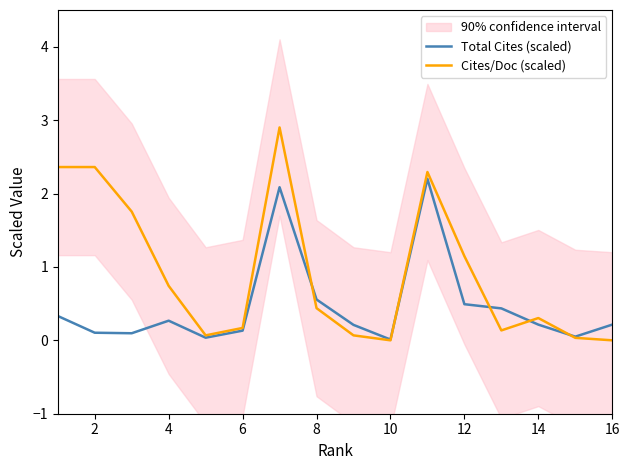

At which label is Cites/Doc (scaled) closest to 1?

12